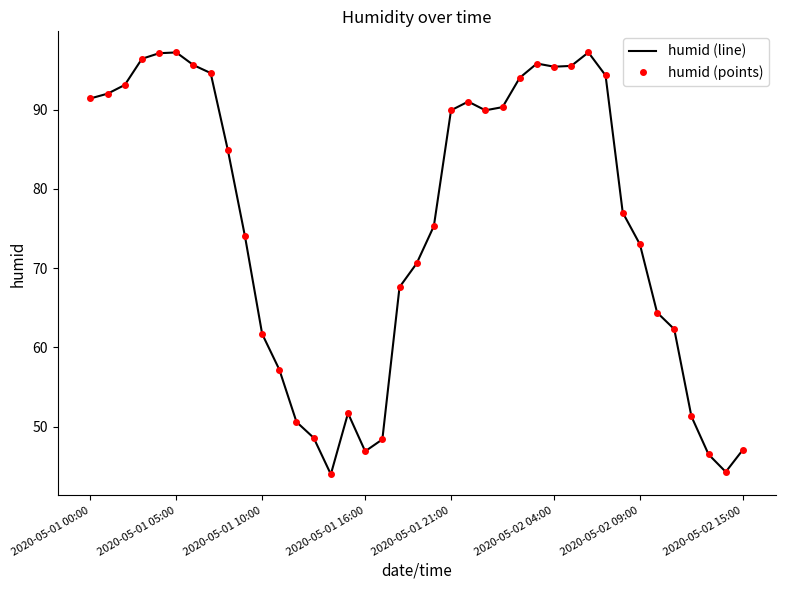

At which category does the chart reach its minimum across all series?

14